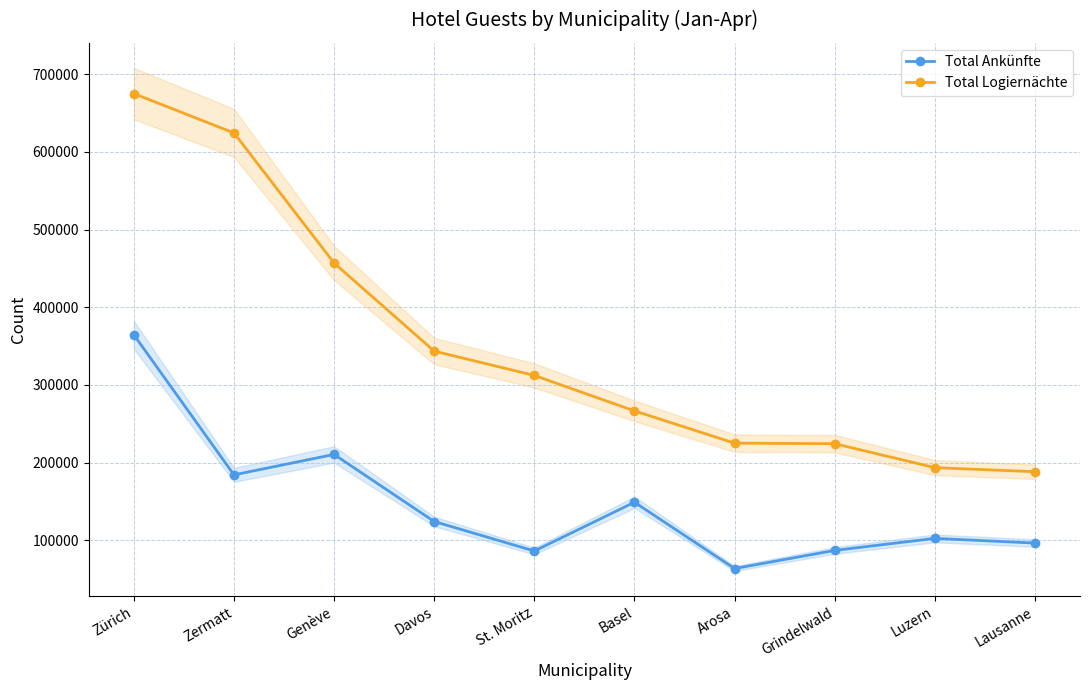

What is the value of the Total Ankünfte point at the 3rd from the left?

210468